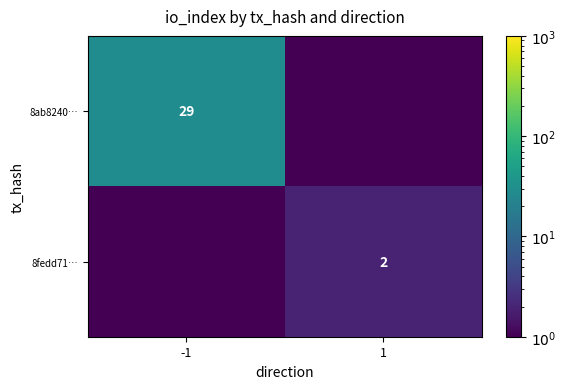

Is the value of 8fedd71… at 1 greater than the value of 8ab8240… at -1?

No